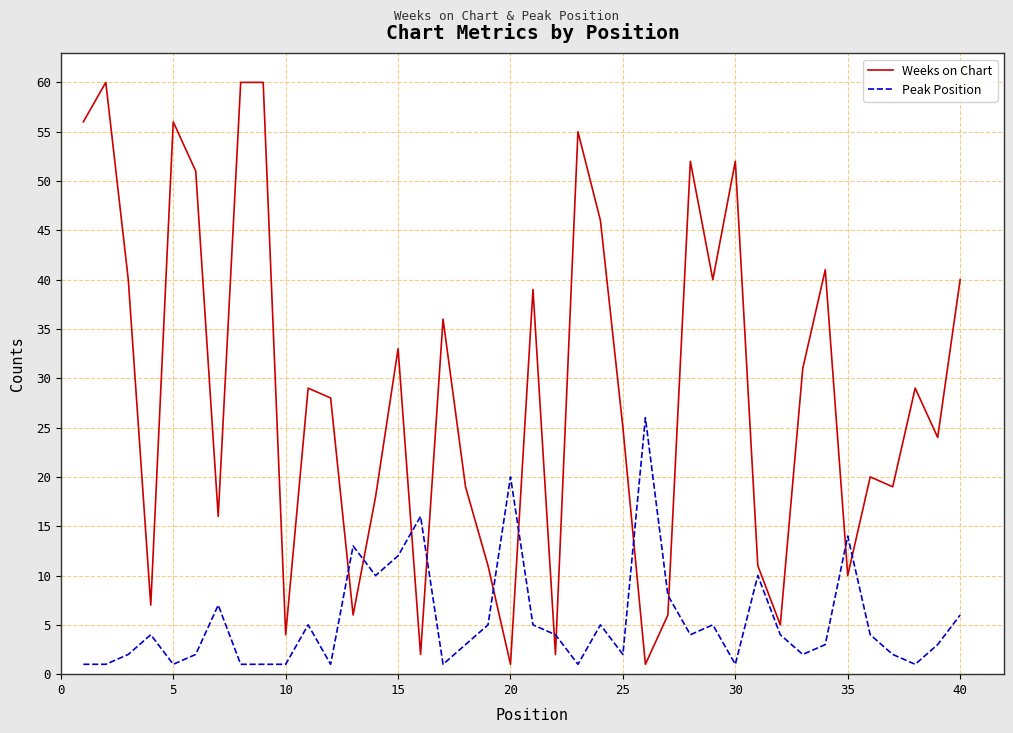

Rank the series by their maximum value, from highest to lowest.

Weeks on Chart, Peak Position